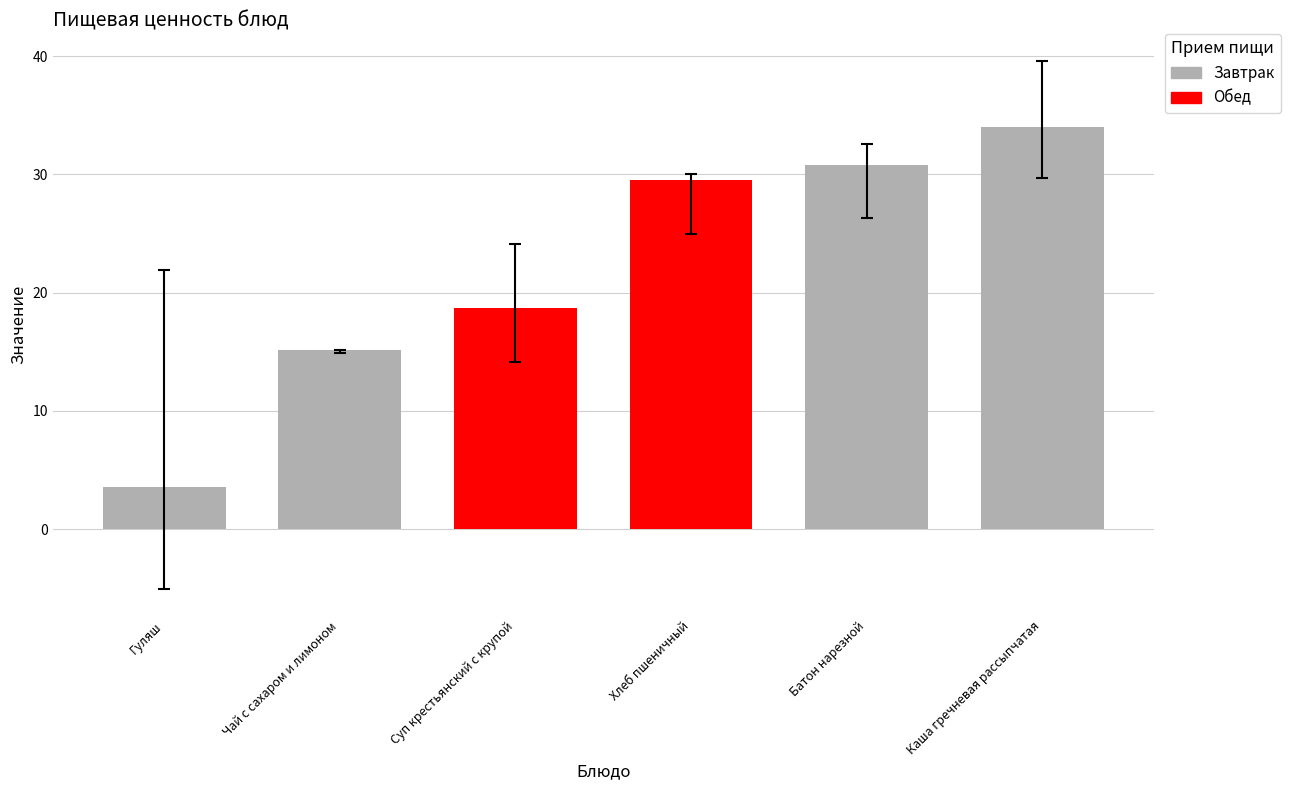

The chart shows a value of 18.7 at Суп крестьянский с крупой. True or false?

True